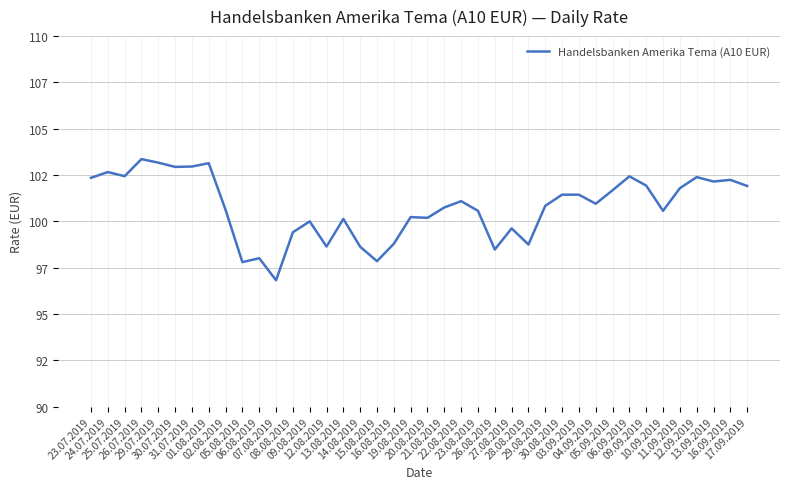

Where is the first local minimum?

25.07.2019